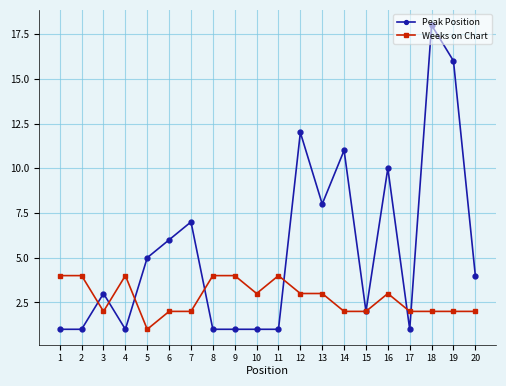

What is the difference between the highest and lowest values at 3?

1